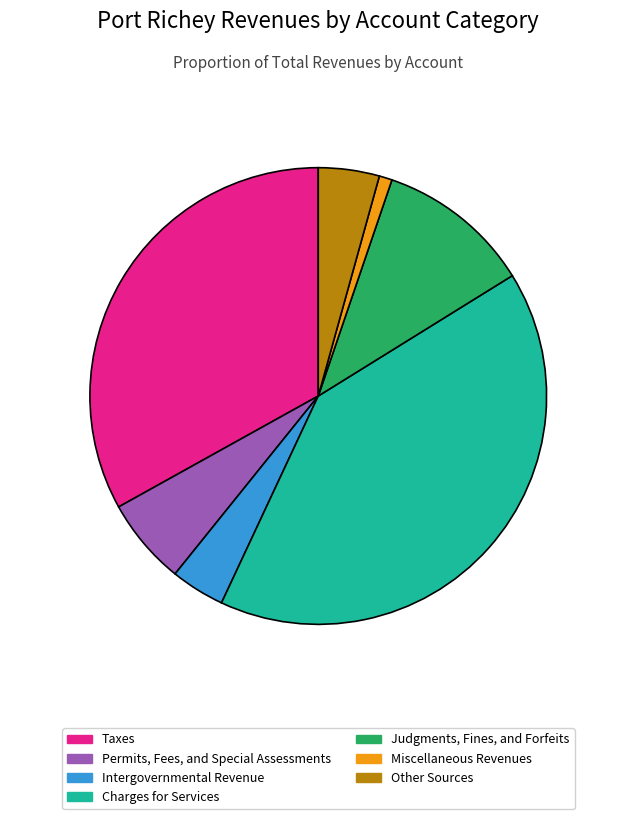

To the nearest percent, what is the combined percentage of Taxes and Permits, Fees, and Special Assessments?

39%